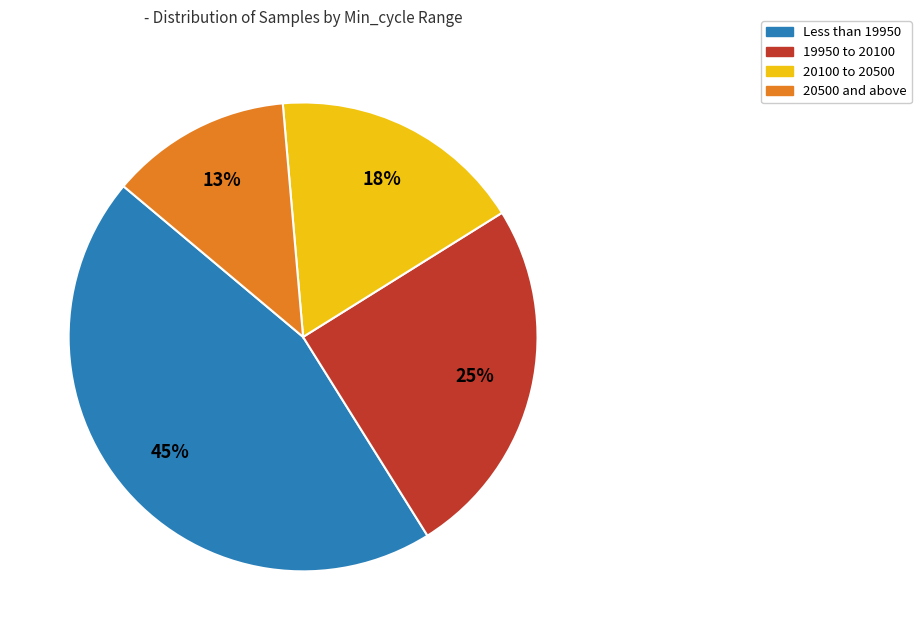

How many segments does this pie chart have?

4